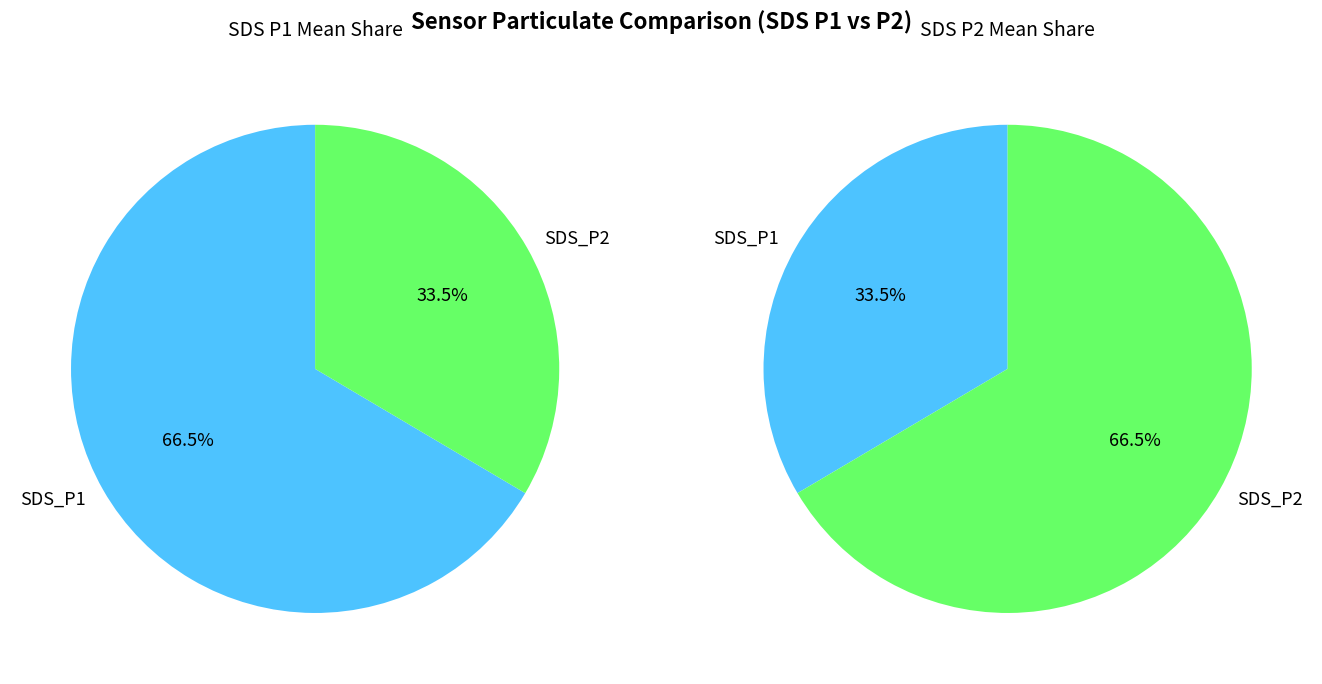

Is 9 the majority of the pie?

No